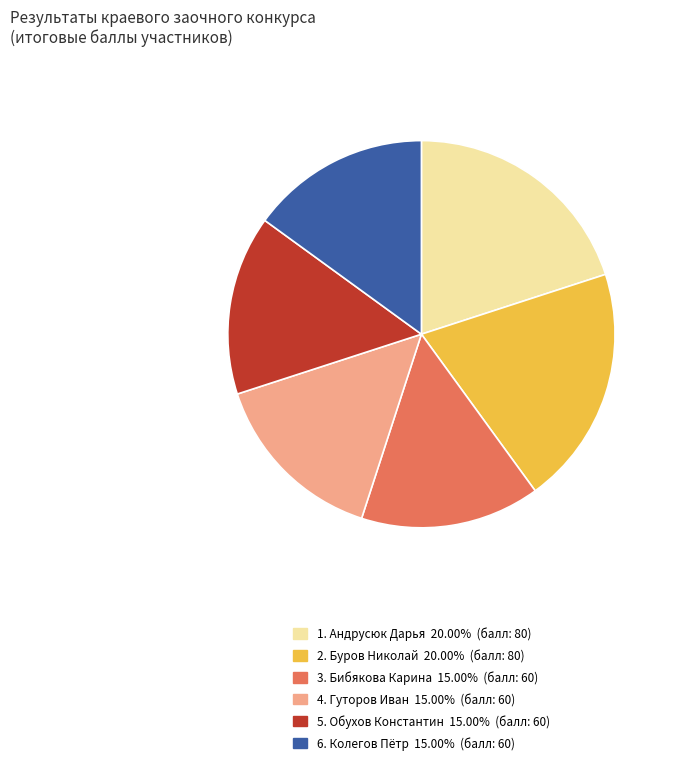

Does any single category account for the majority?

No